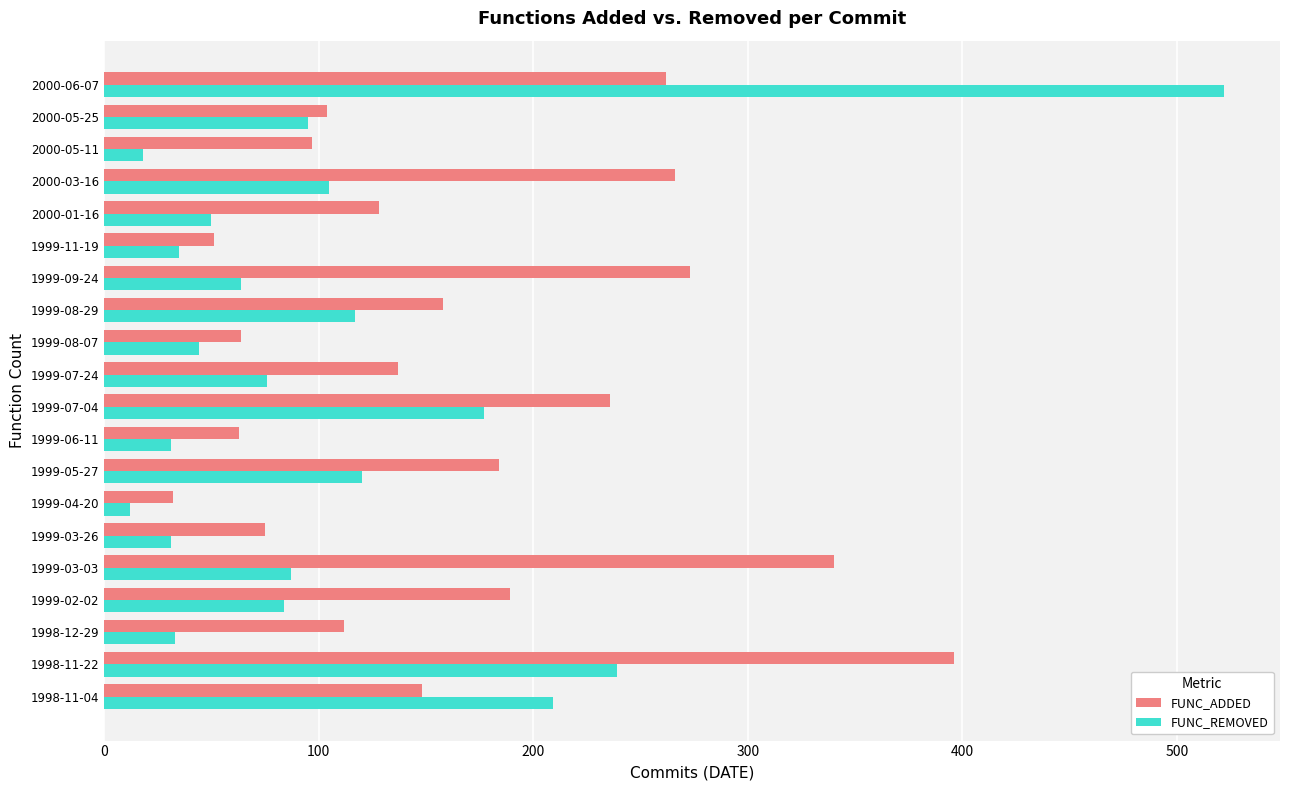

What are all the series names shown in the legend?

FUNC_ADDED, FUNC_REMOVED